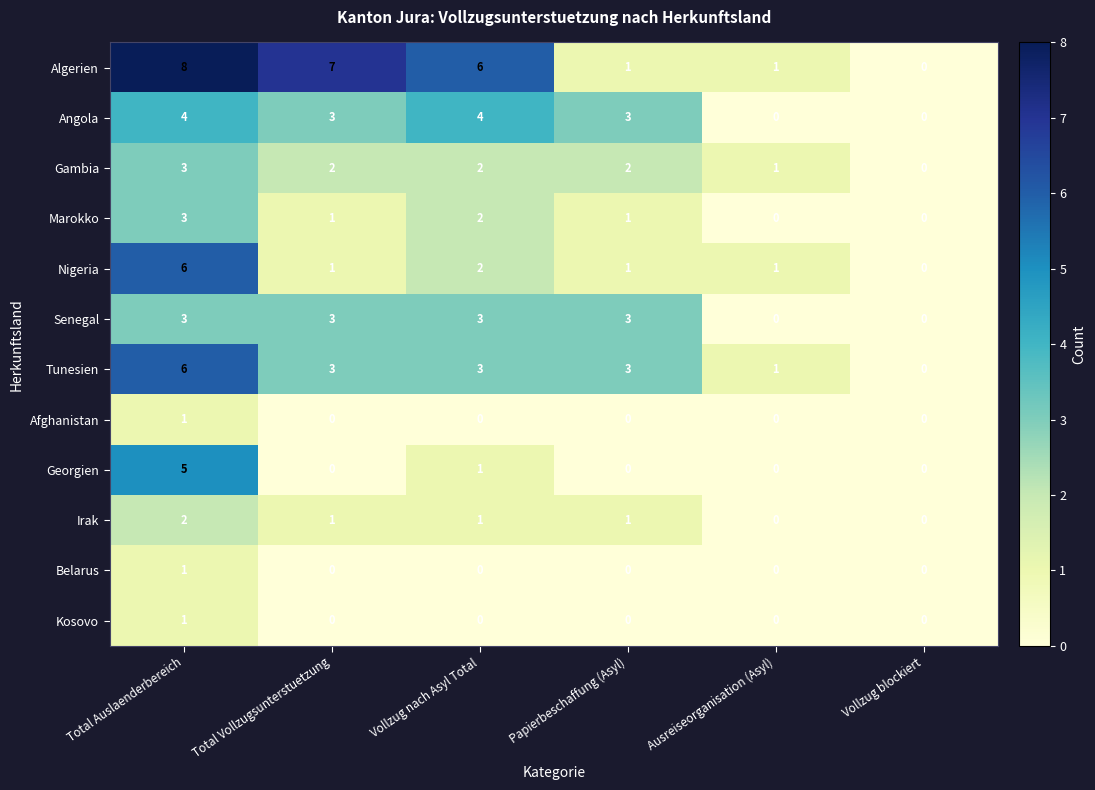

Which series changed the most between Total Vollzugsunterstuetzung and Vollzug blockiert?

Algerien